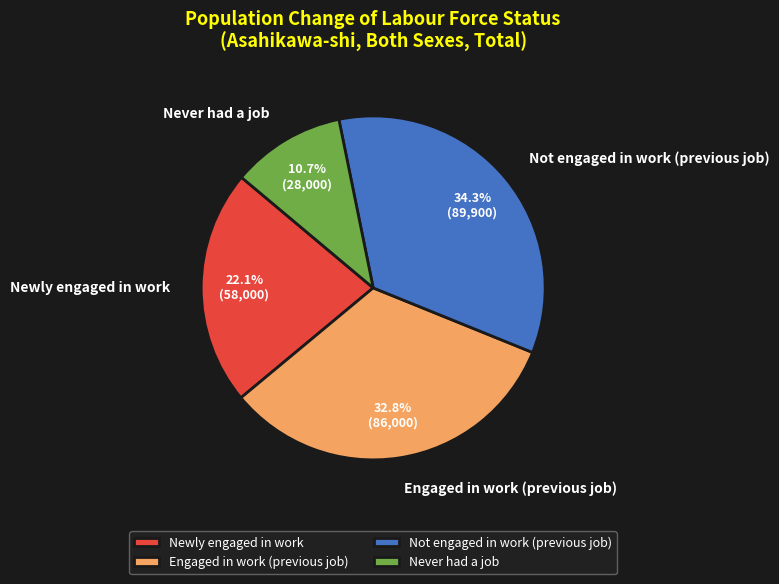

What percentage is the Engaged in work (previous job) slice, to the nearest percent?

33%